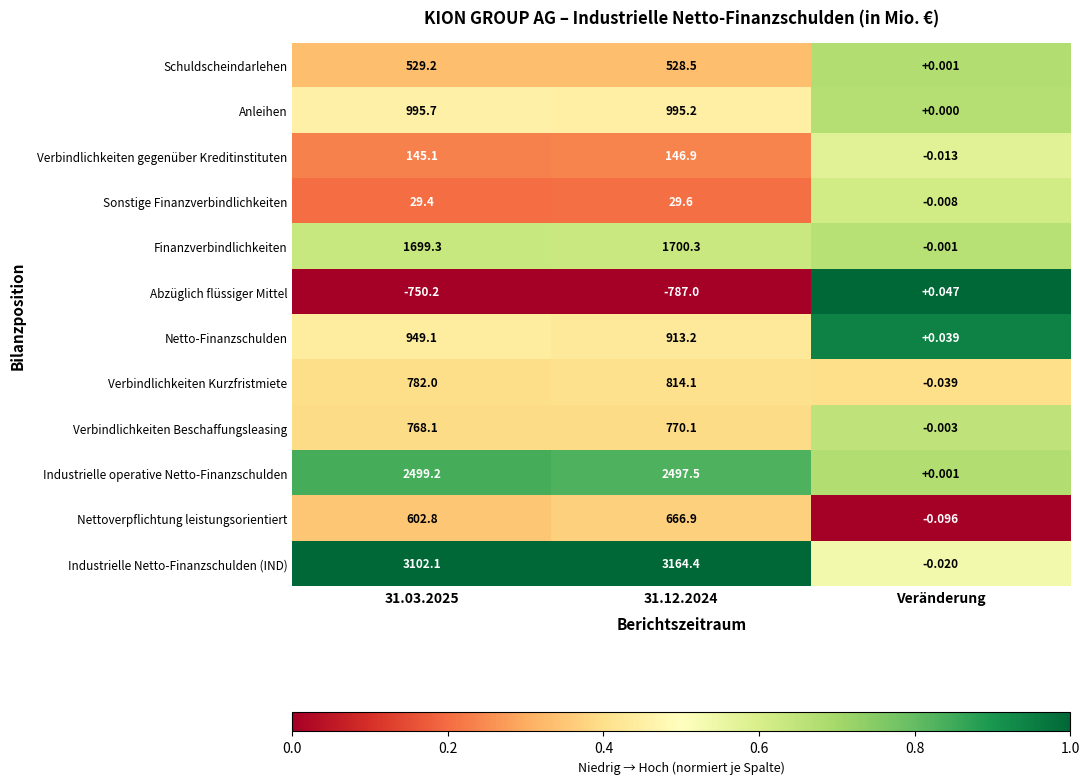

List the series in order of their peak value, highest first.

Industrielle Netto-Finanzschulden (IND), Industrielle operative Netto-Finanzschulden, Finanzverbindlichkeiten, Anleihen, Netto-Finanzschulden, Verbindlichkeiten Kurzfristmiete, Verbindlichkeiten Beschaffungsleasing, Nettoverpflichtung leistungsorientiert, Schuldscheindarlehen, Verbindlichkeiten gegenüber Kreditinstituten, Sonstige Finanzverbindlichkeiten, Abzüglich flüssiger Mittel